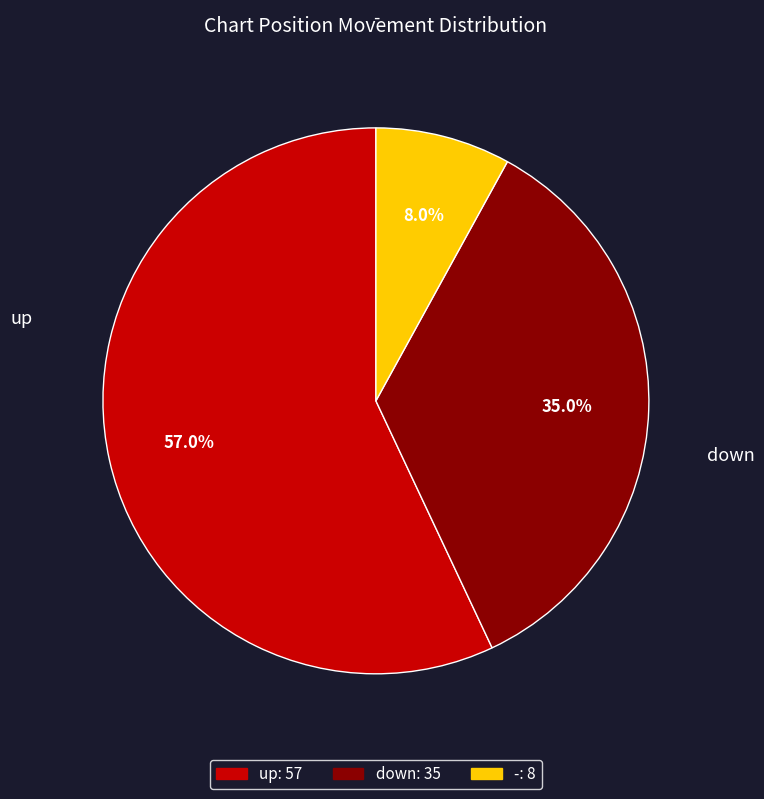

Combined, what portion of the pie is - and up?

65.0%